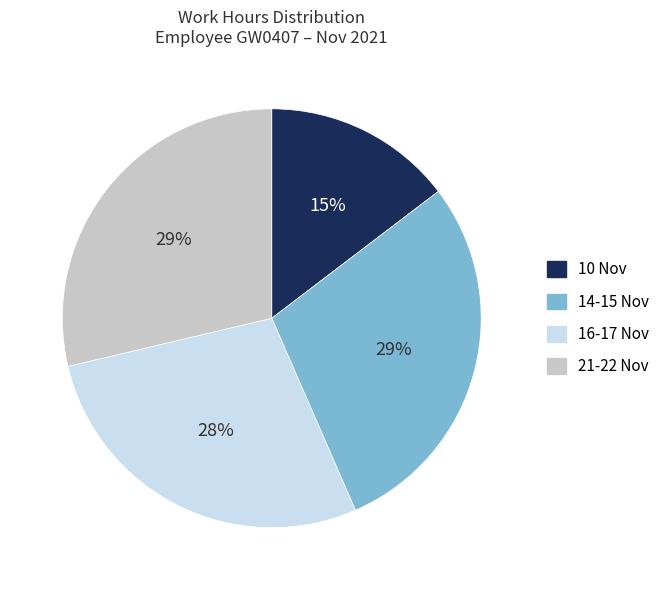

True or false: 16-17 Nov accounts for 18% of the total.

False